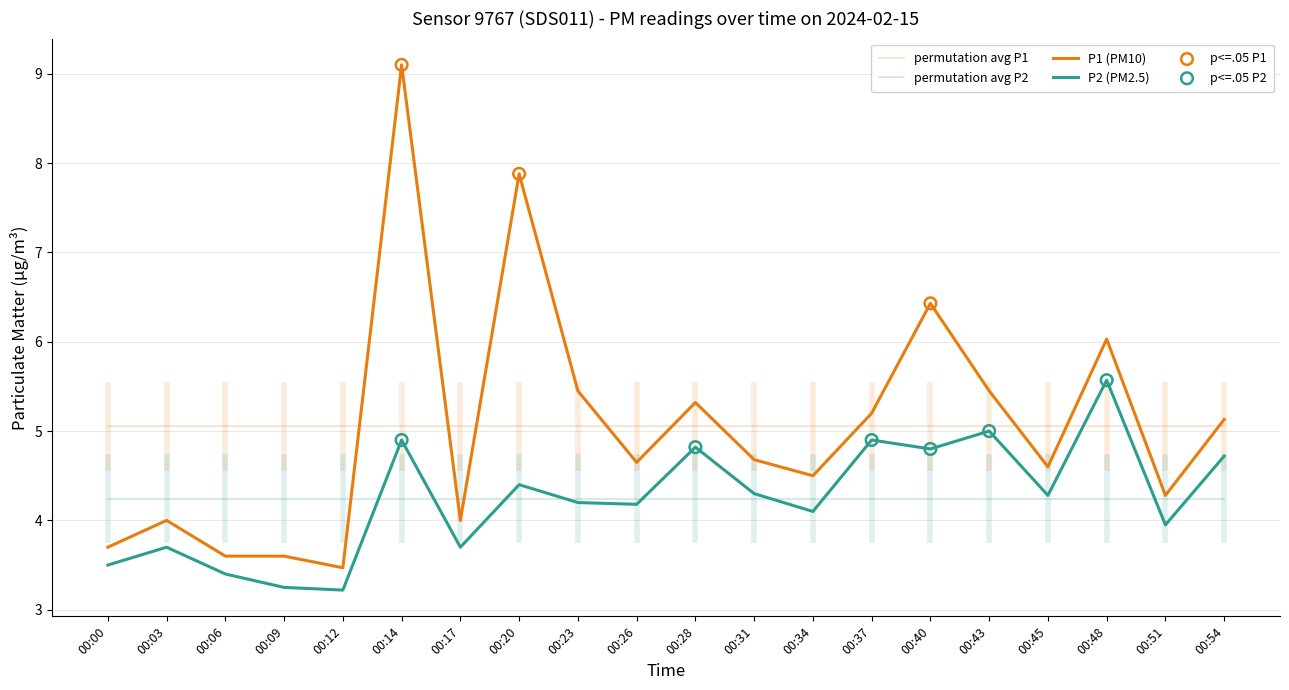

At how many categories does at least one series exceed 7?

2